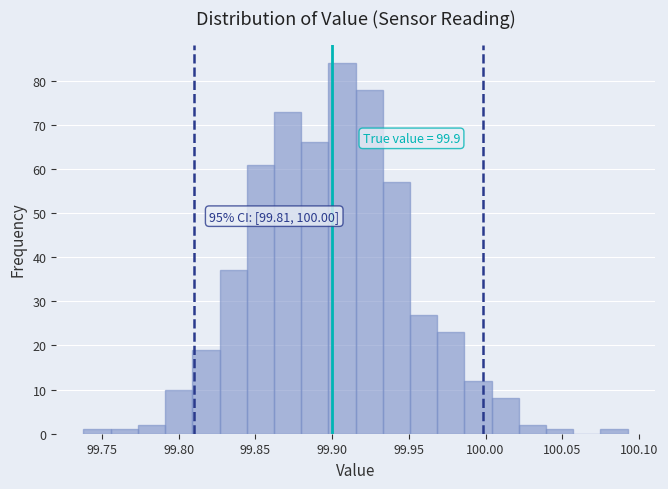

Around what value on the x-axis is the tallest bar? Give the approximate position of its centre, as read against the axis.

99.905